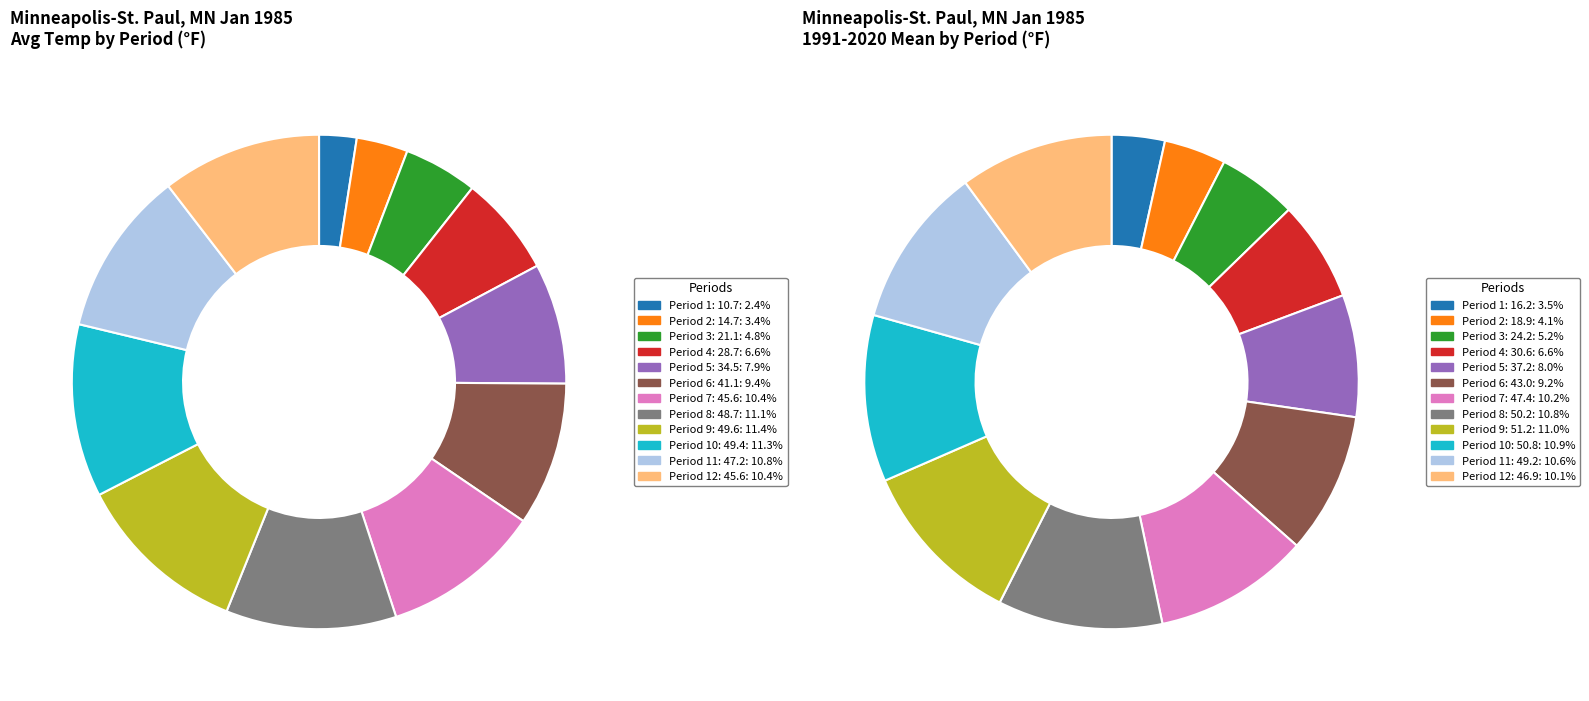

To the nearest percent, what is the combined percentage of Period 12: 45.6 and Period 9: 49.6?

22%